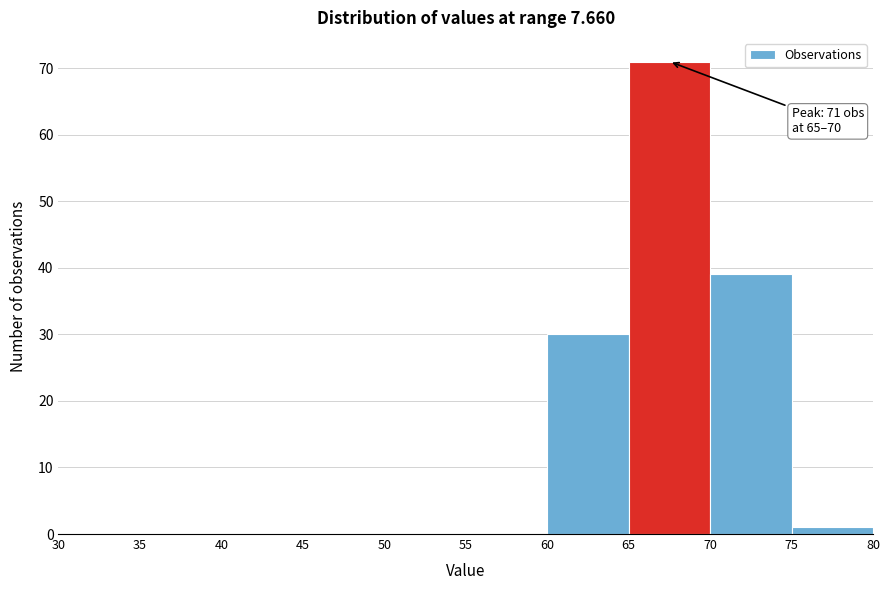

Which range on the x-axis has the tallest bar?

65 to 70